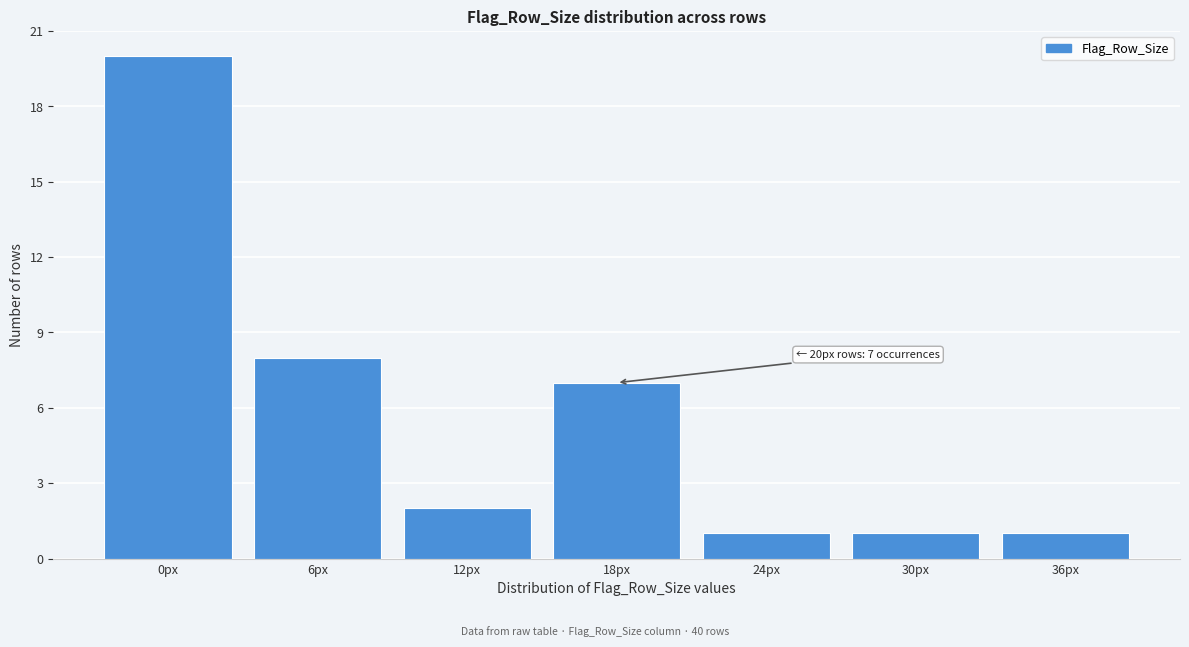

Reading left to right, transcribe all the data shown in this chart.

0px=20	6px=8	12px=2	18px=7	24px=1	30px=1	36px=1